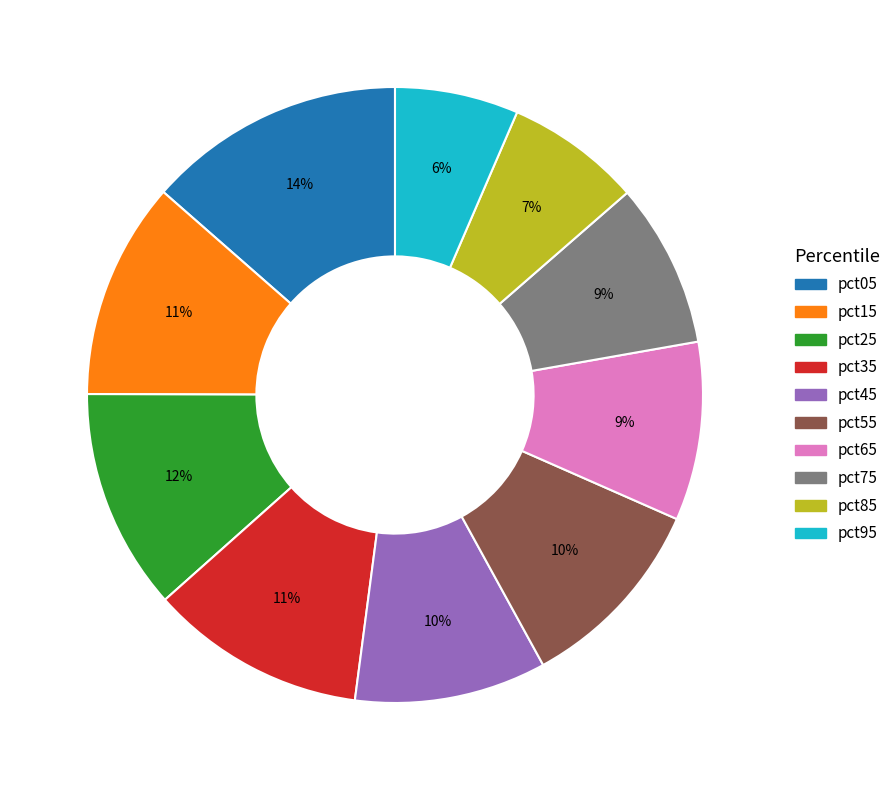

Do pct15 and pct65 together represent more than half of the pie?

No